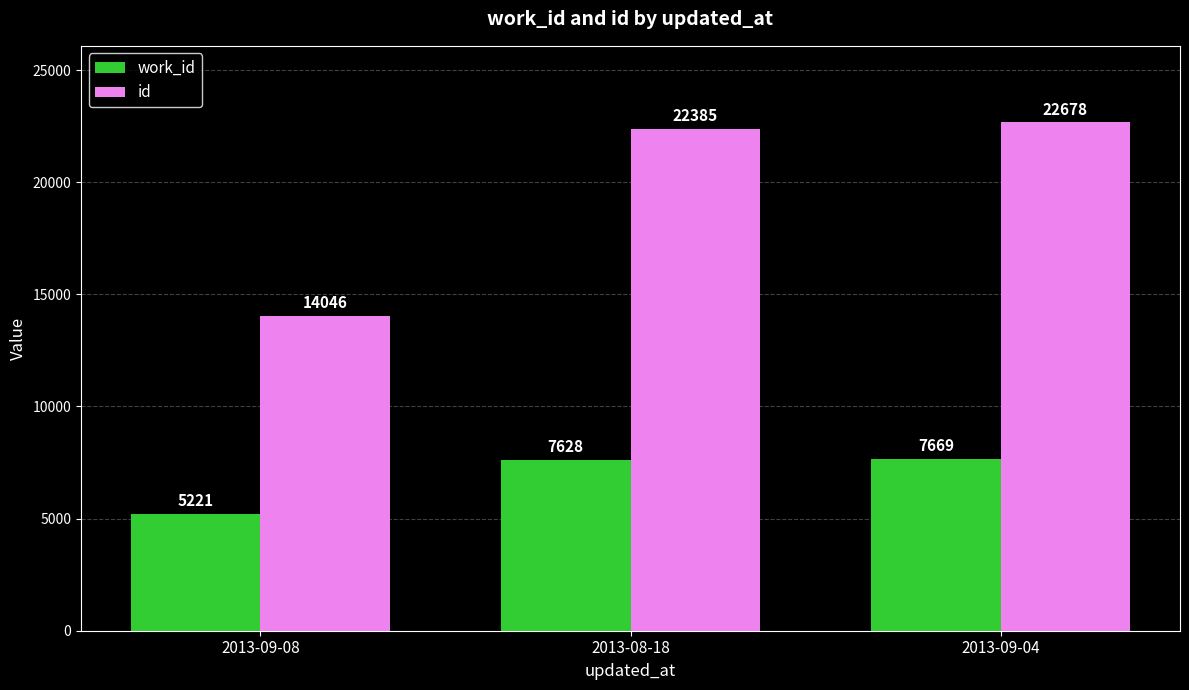

At how many categories does at least one series exceed 18487?

2